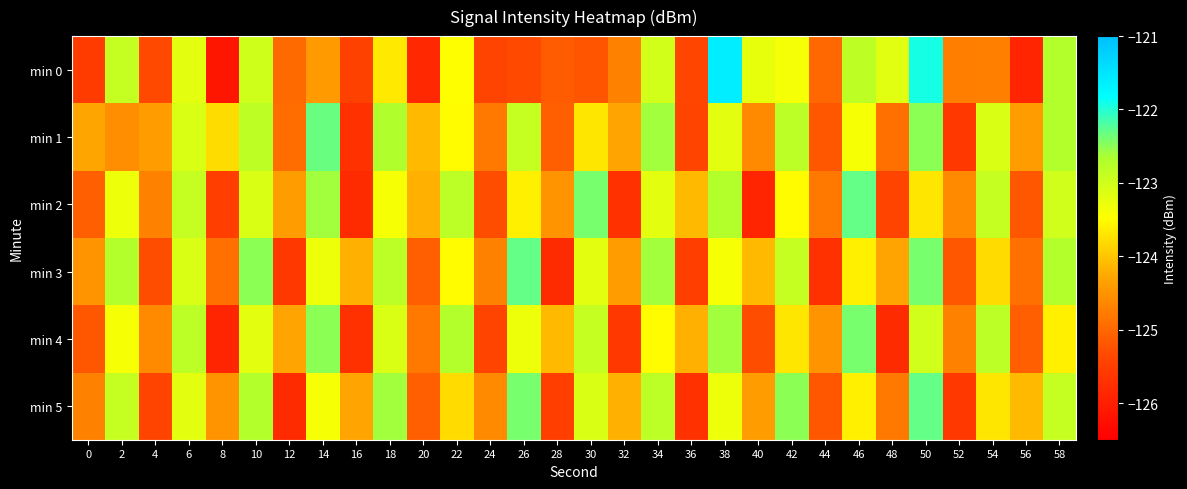

Count the number of data series in this chart.

6